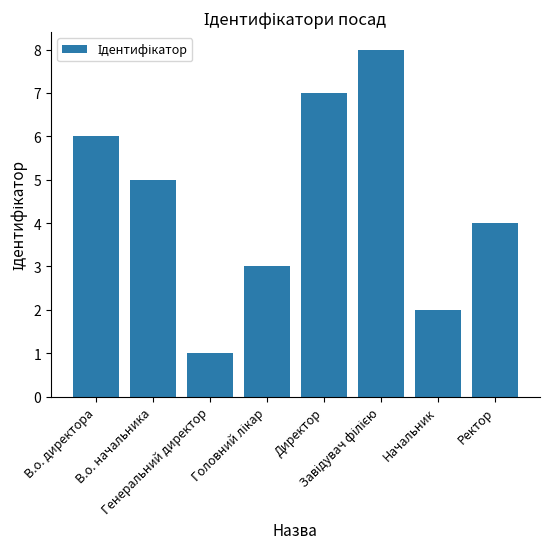

What position from the left is В.о. начальника?

2